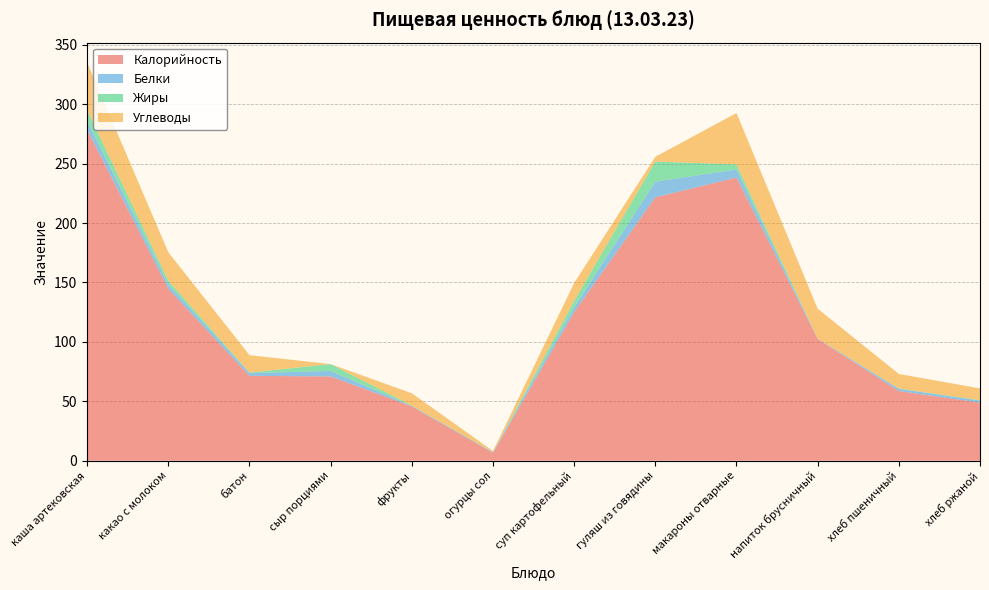

Reading left to right, transcribe all the data shown in this chart.

Калорийность: 278.4	144.6	71.4	70.9	45.7	6.6	125.0	221.6	238.2	102.4	58.6	48.9
Белки: 7.6	3.6	2.4	4.6	0.4	0.5	4.2	13.2	6.8	0.2	1.9	1.7
Жиры: 8.9	3.3	0.3	5.8	0.3	0.1	5.3	16.9	4.3	0.1	0.2	0.3
Углеводы: 40.1	23.9	14.7	0.0	10.3	1.0	15.0	4.0	43.2	25.2	12.3	9.9